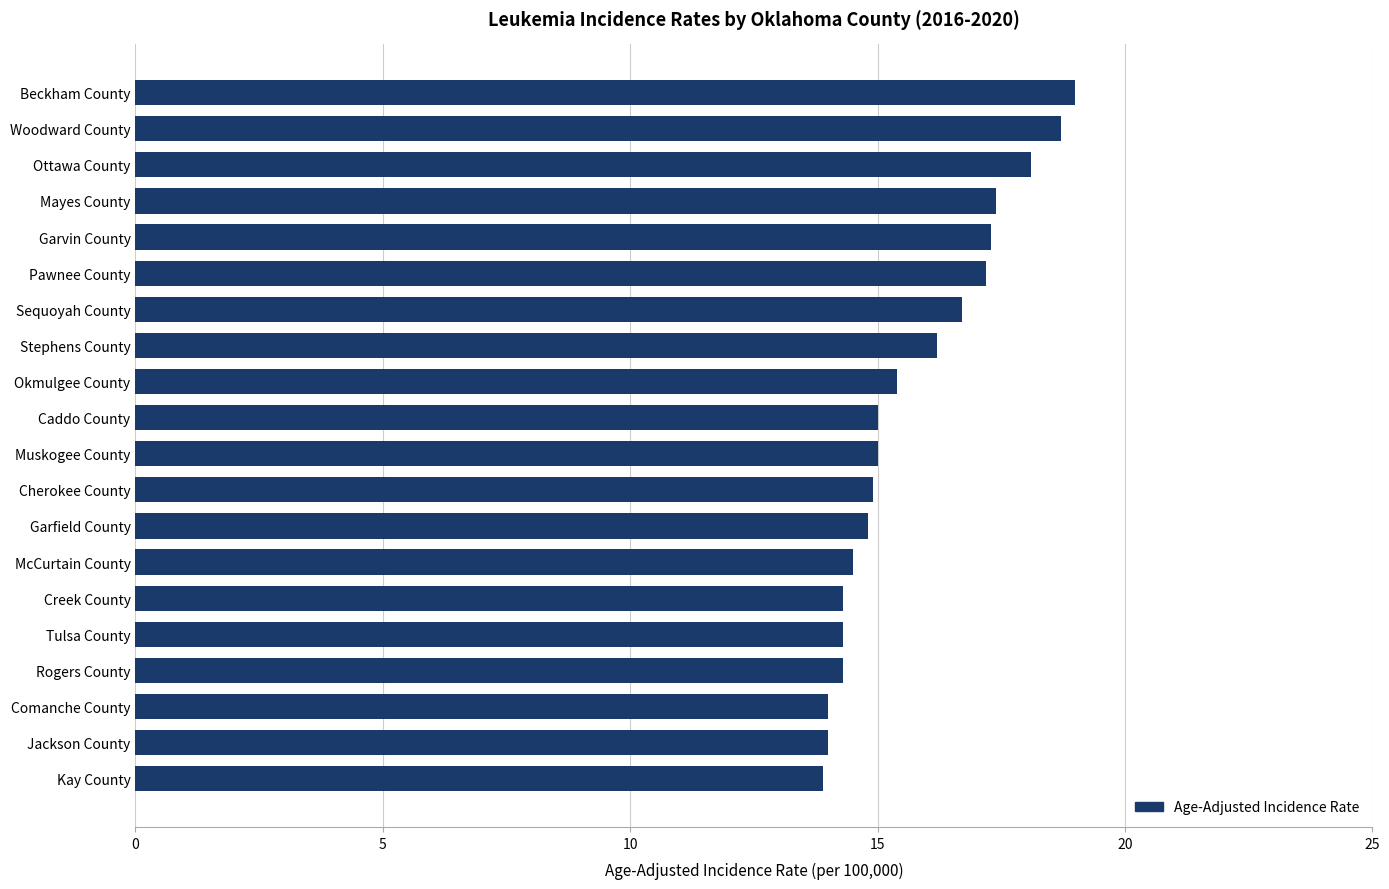

What is the greatest value displayed?

19.0